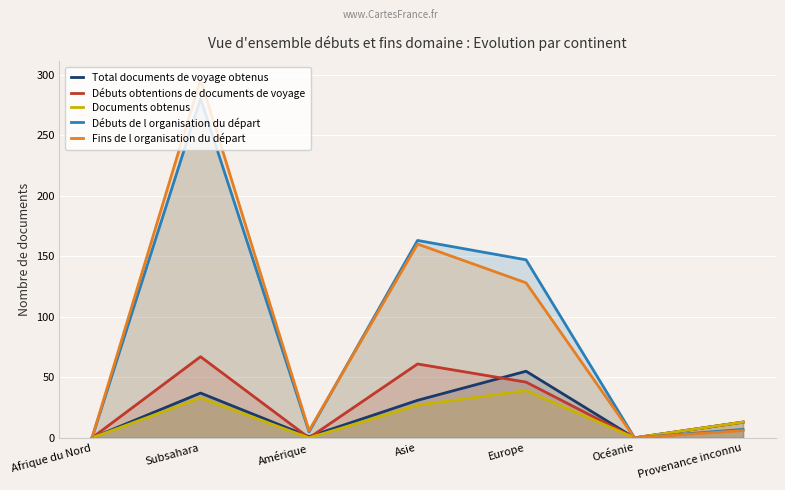

What is the maximum value for Débuts obtentions de documents de voyage?

67